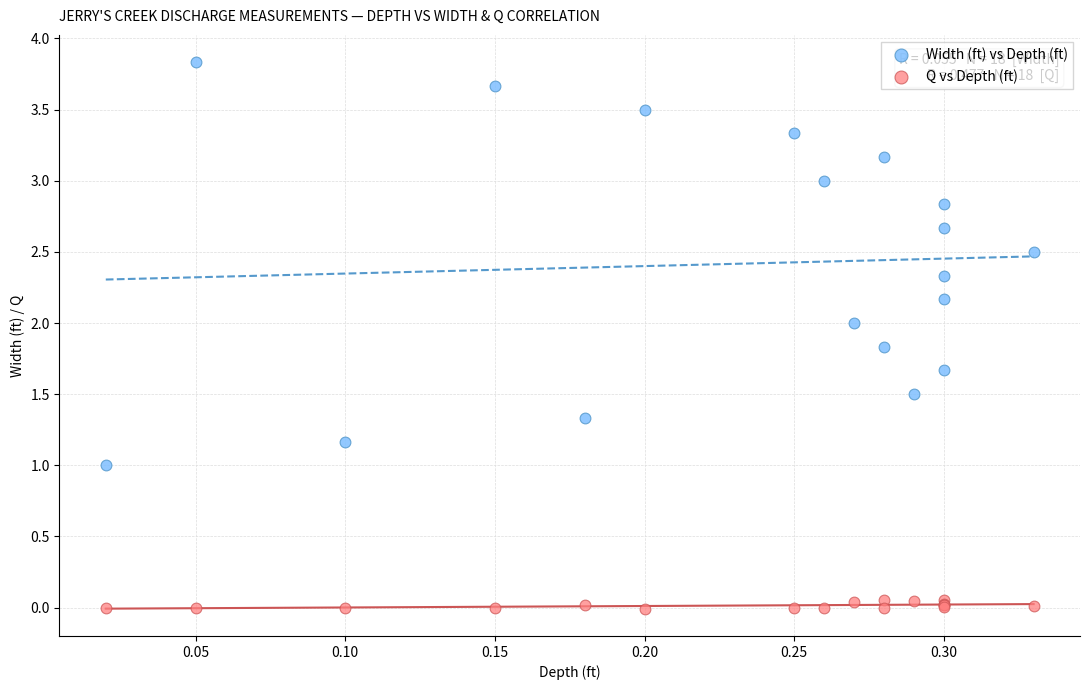

Which series reaches the maximum Y coordinate?

Width (ft) vs Depth (ft)